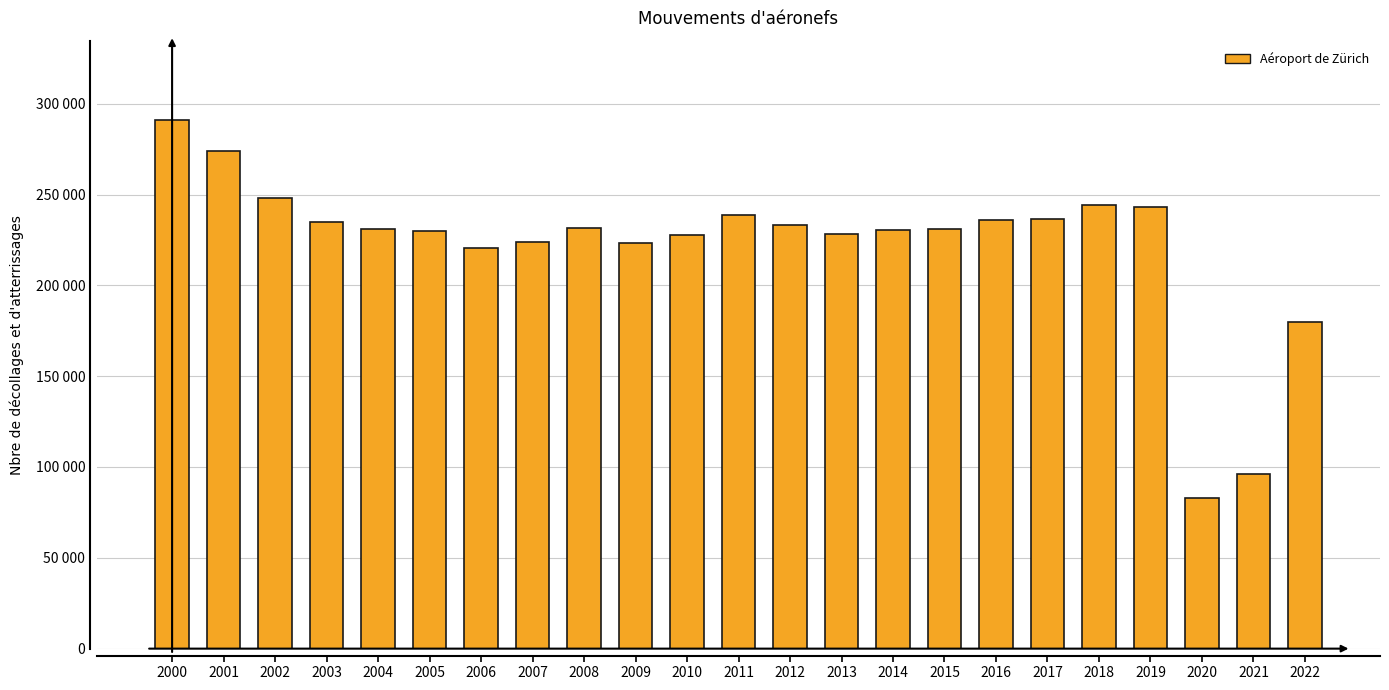

The value at 2018 is 244430. True or false?

True